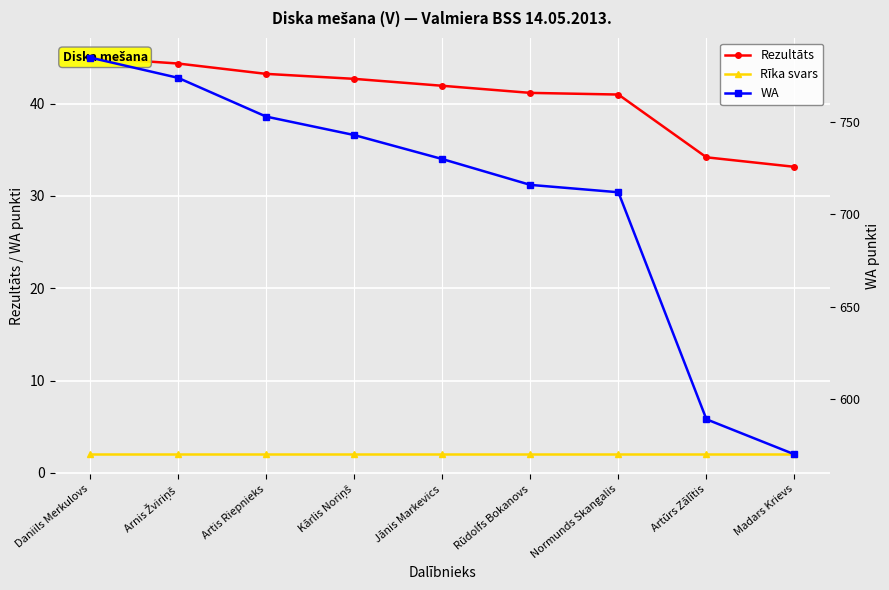

At which label does Rezultāts first exceed 41?

Daniils Merkulovs